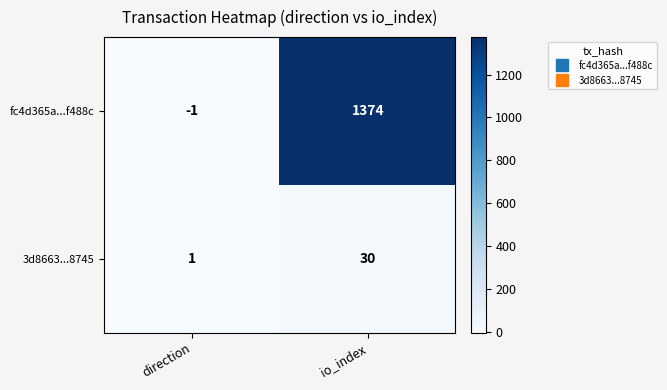

What is the difference between the fc4d365a...f488c values at io_index and direction?

1375